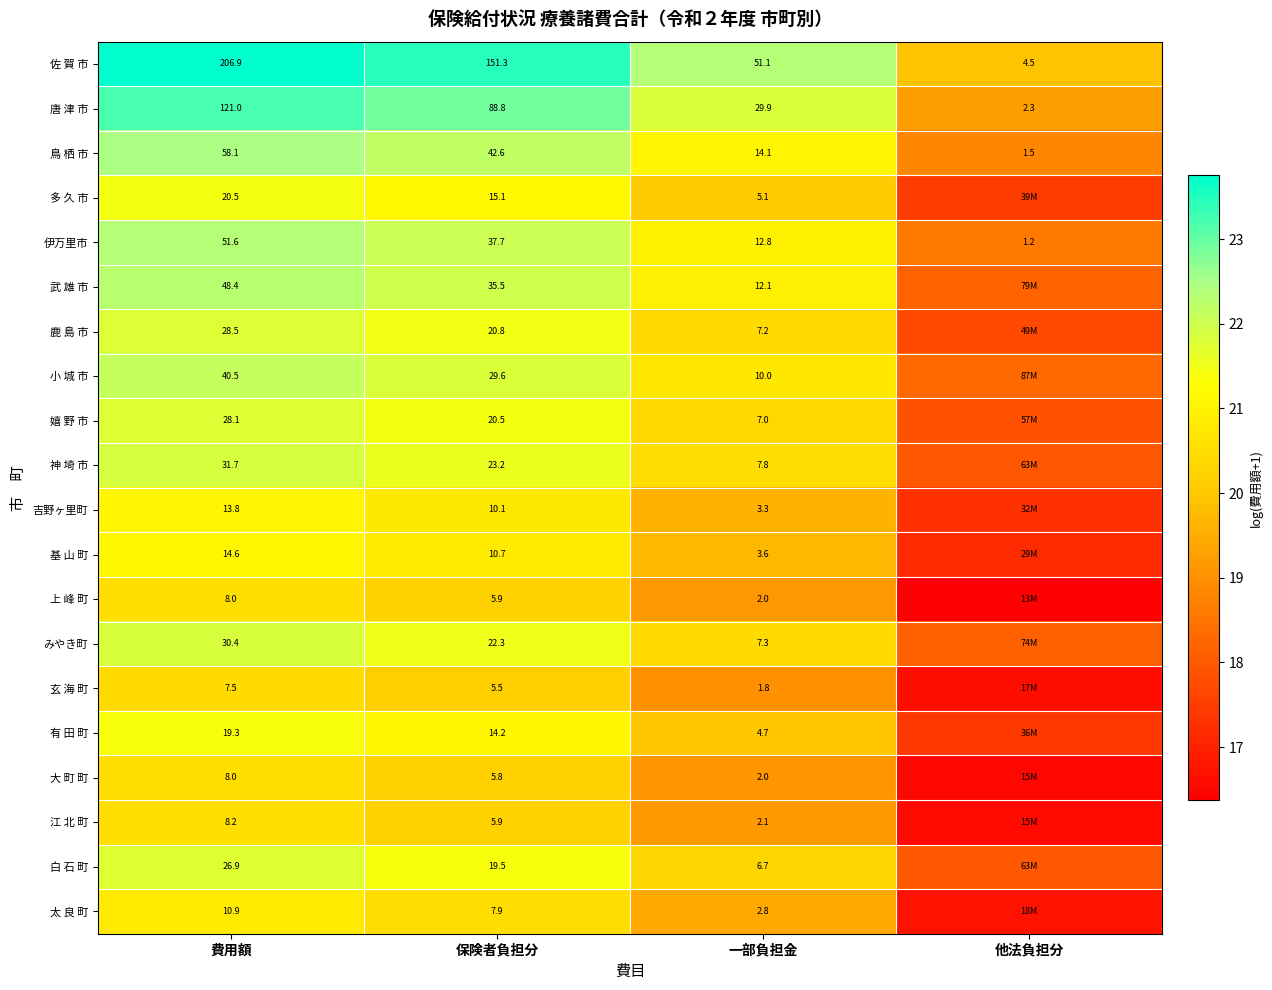

How many values in the 鳥 栖 市 series exceed 42?

2